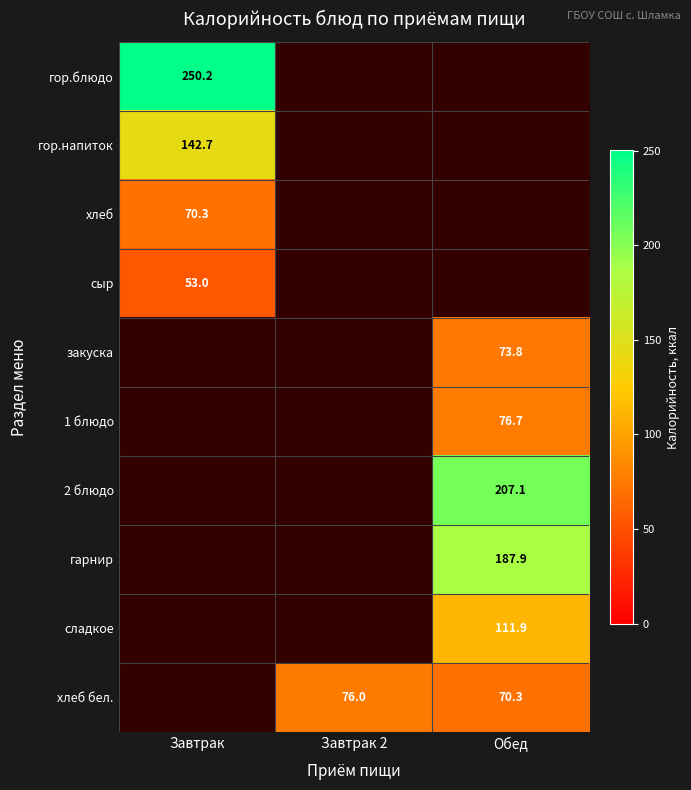

Which label corresponds to the smallest value in the chart?

Завтрак